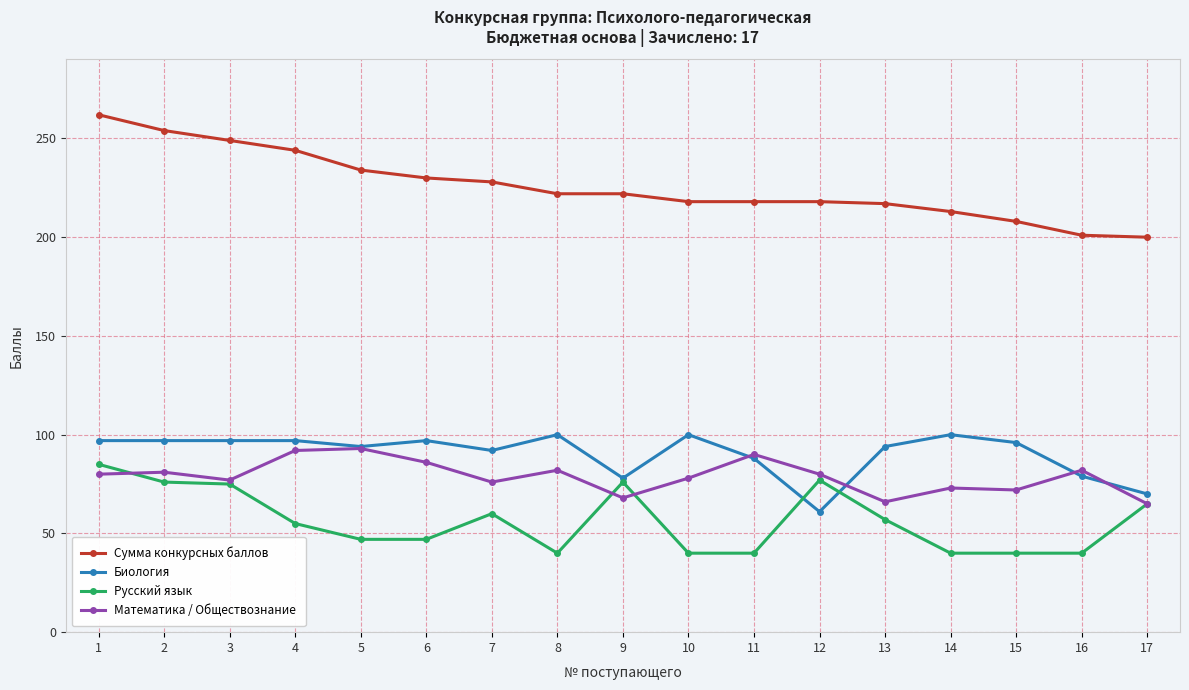

True or false: Русский язык and Биология cross at least once.

True